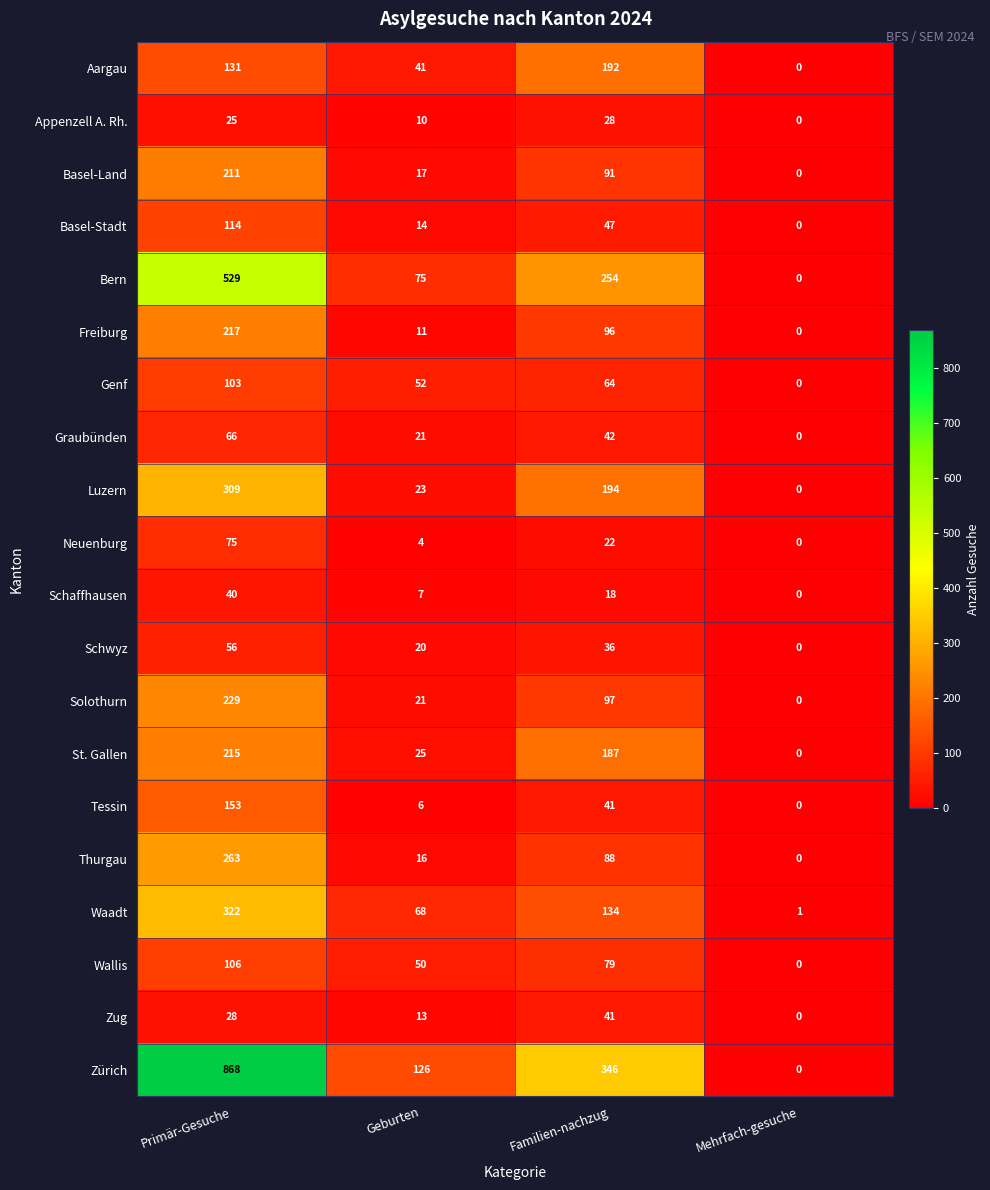

At which label does Tessin first exceed 41?

Primär-Gesuche